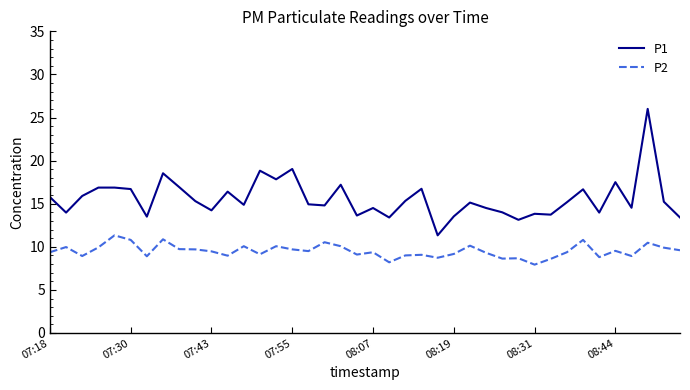

True or false: P2 and P1 intersect in this chart.

False